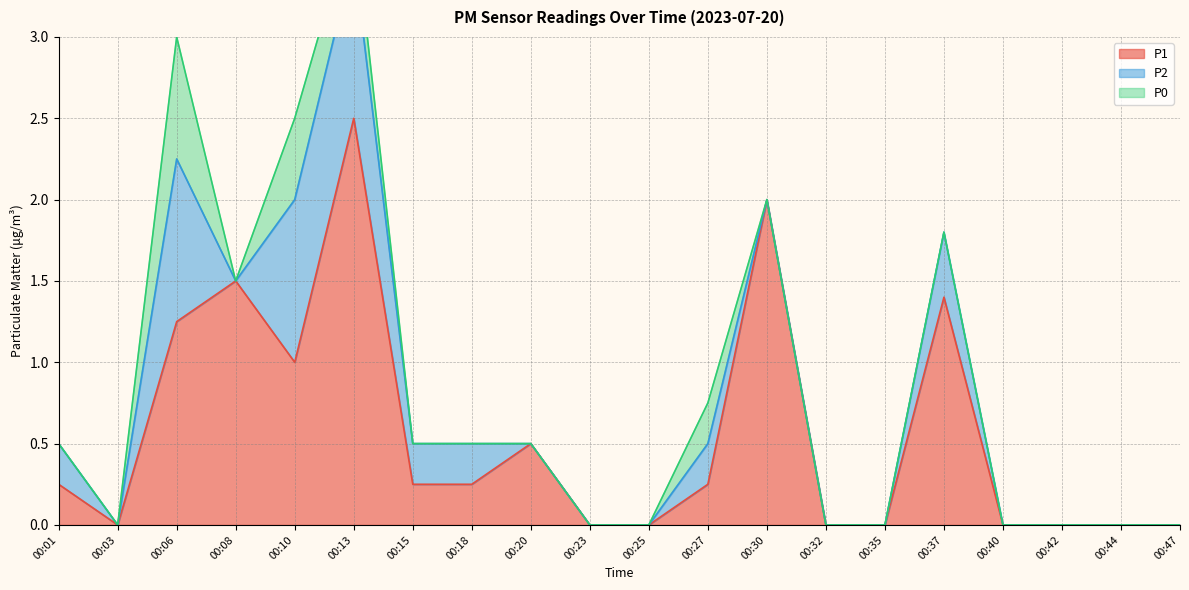

True or false: P2 and P0 intersect in this chart.

False